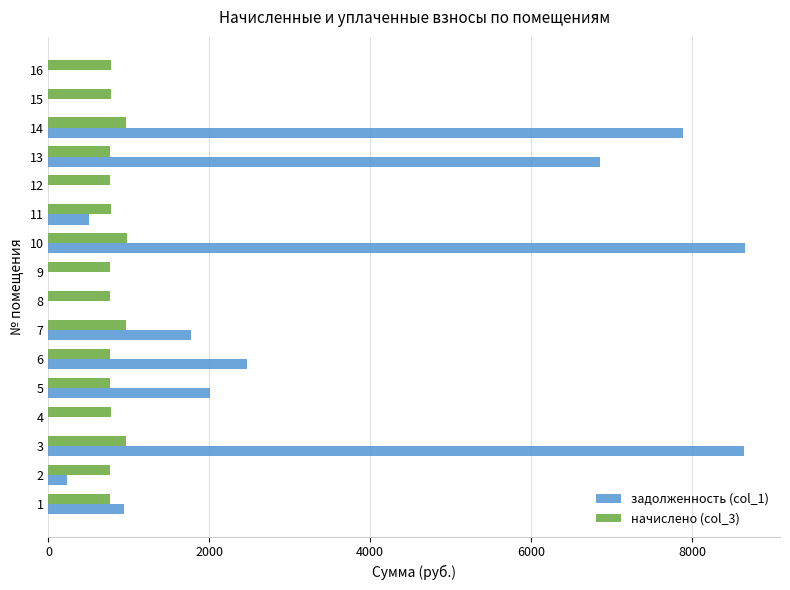

What are all the series names shown in the legend?

задолженность (col_1), начислено (col_3)